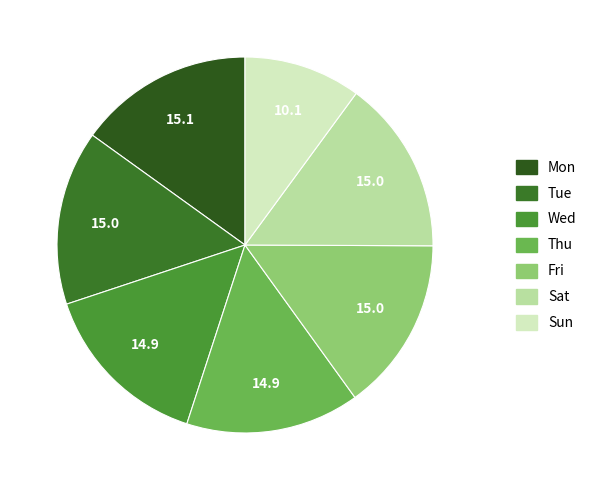

Is there a majority slice in this chart?

No